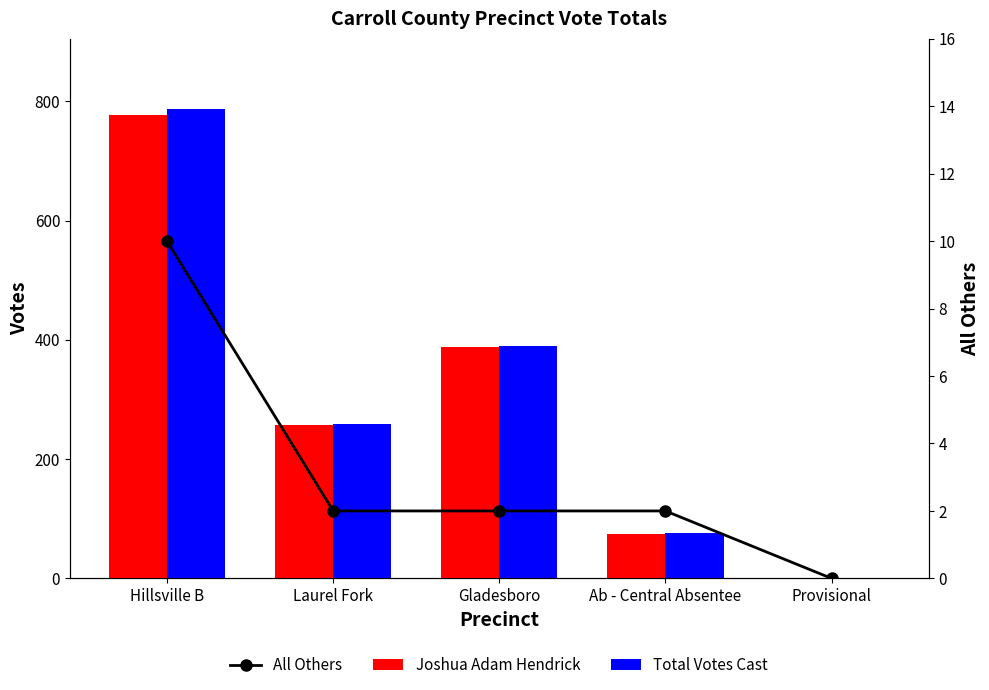

How many data points in Joshua Adam Hendrick are less than 257?

2